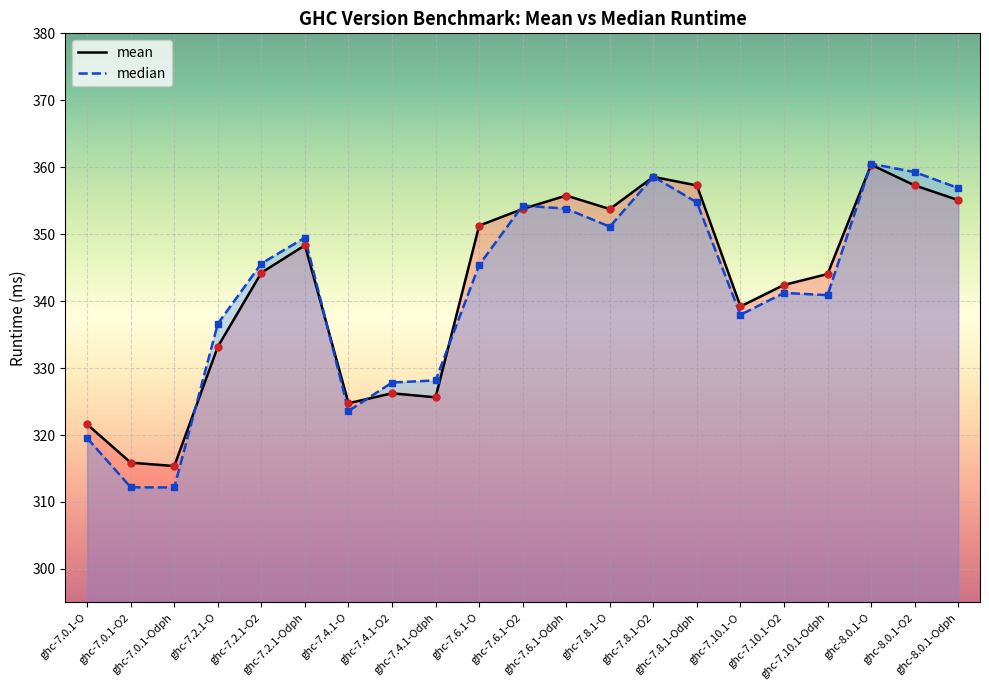

At how many categories does at least one series exceed 350?

9